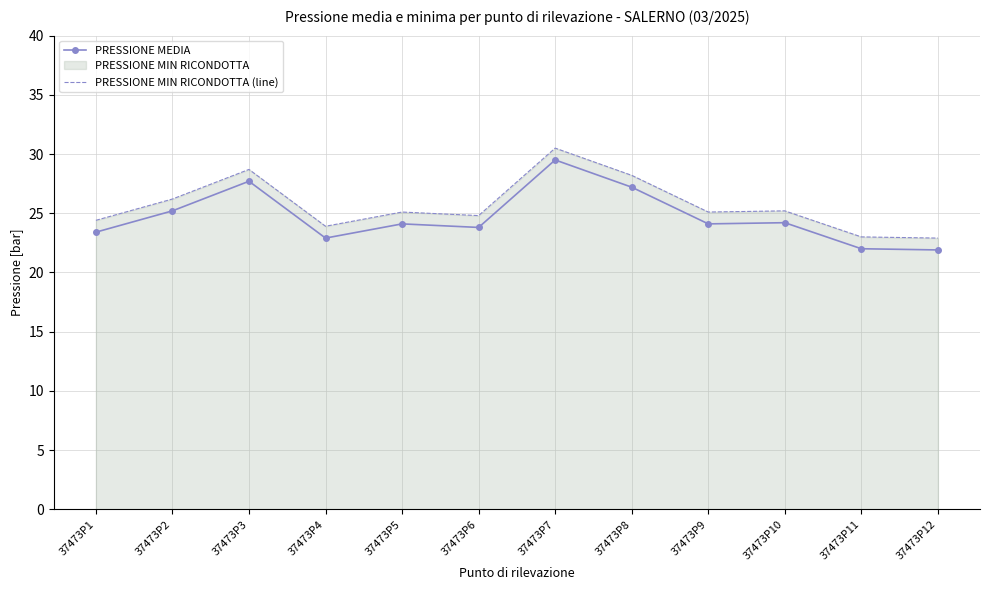

Which series has the largest total across all categories?

PRESSIONE MIN RICONDOTTA (line)